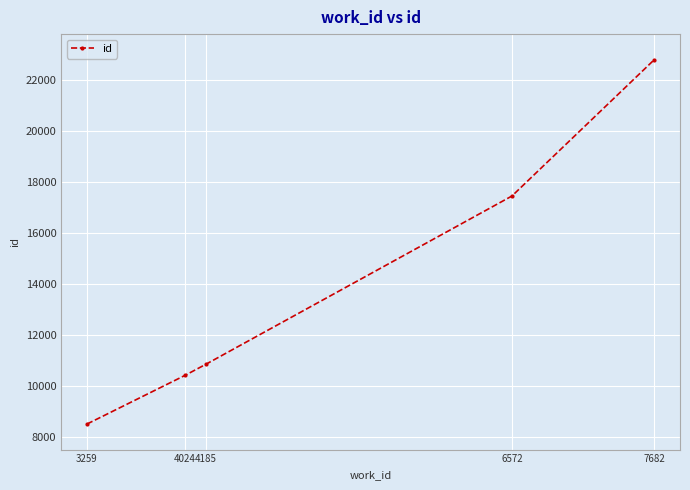

Rank the categories by value from highest to lowest.

7682, 6572, 4185, 4024, 3259